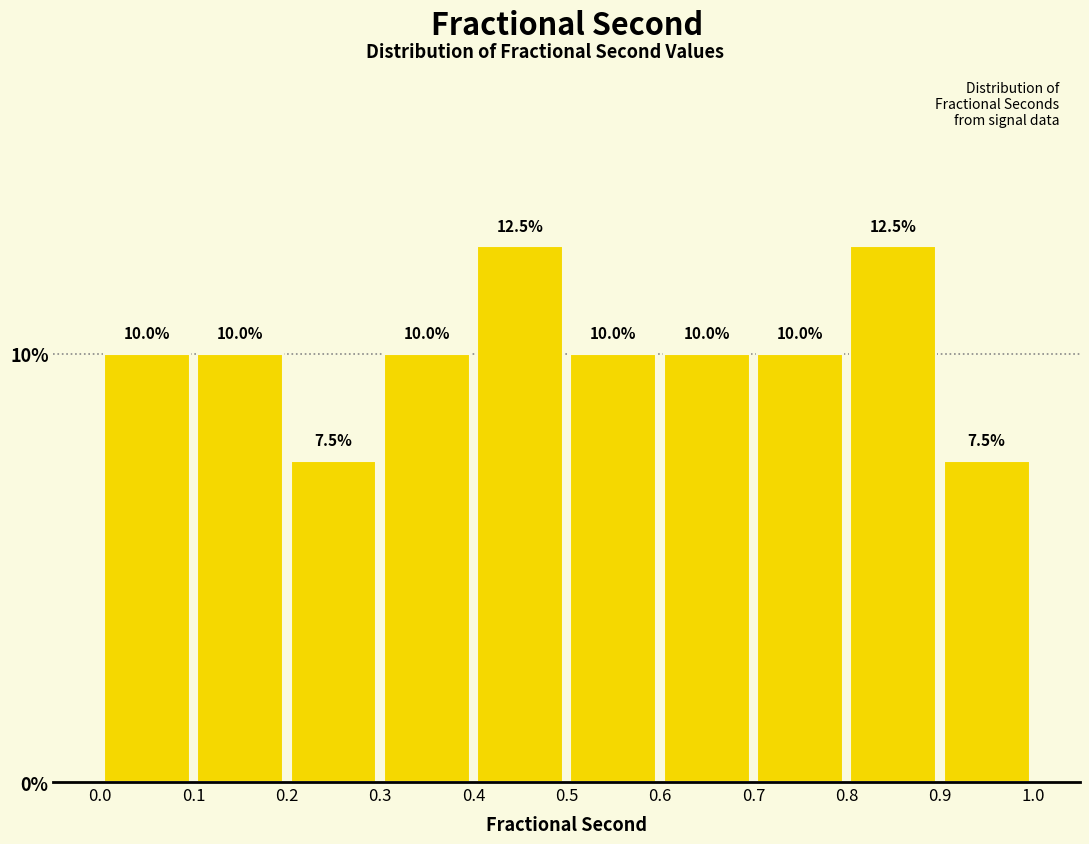

Reading left to right, transcribe this chart: for each bar, give the range it covers on the x-axis and its height.

0.0 to 0.1: 10.0
0.1 to 0.2: 10.0
0.2 to 0.3: 7.5
0.3 to 0.4: 10.0
0.4 to 0.5: 12.5
0.5 to 0.6: 10.0
0.6 to 0.7: 10.0
0.7 to 0.8: 10.0
0.8 to 0.9: 12.5
0.9 to 1.0: 7.5